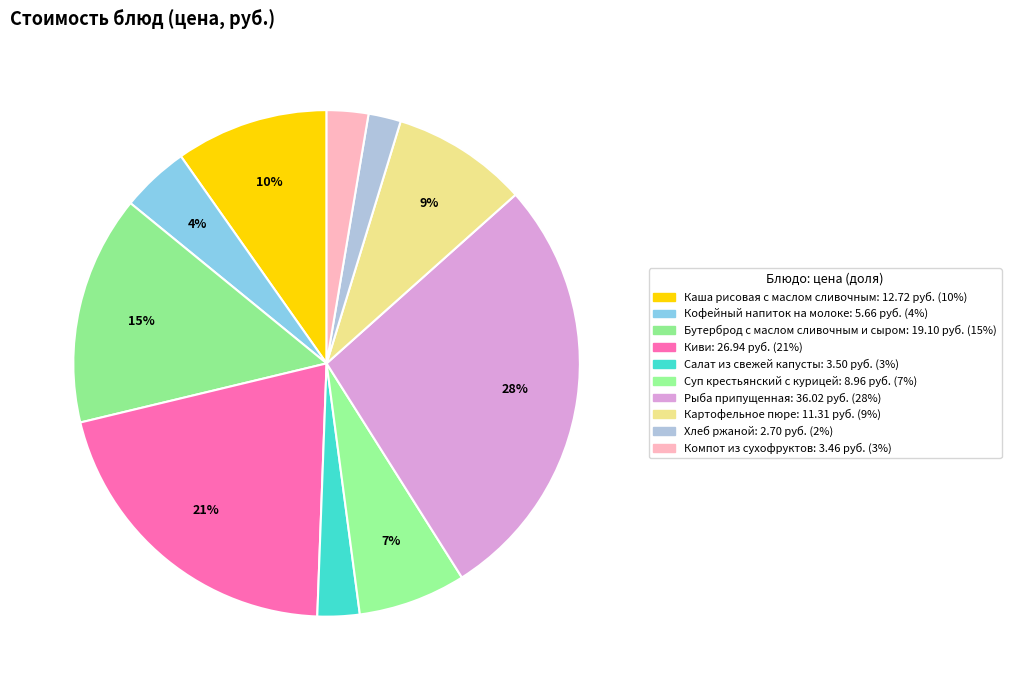

Count the number of slices in the pie.

10